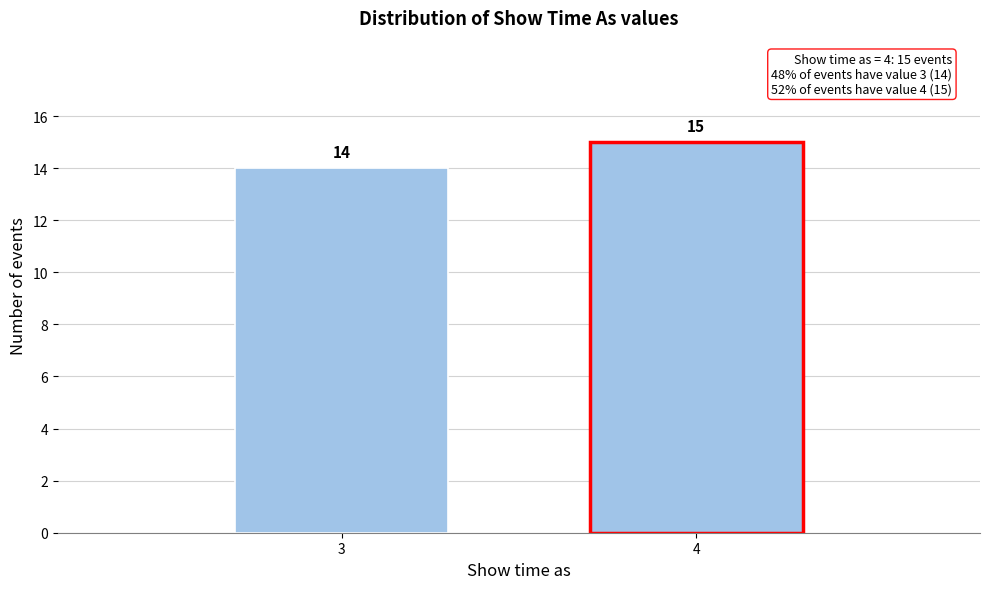

Reading left to right, extract all data points from this chart.

14	15